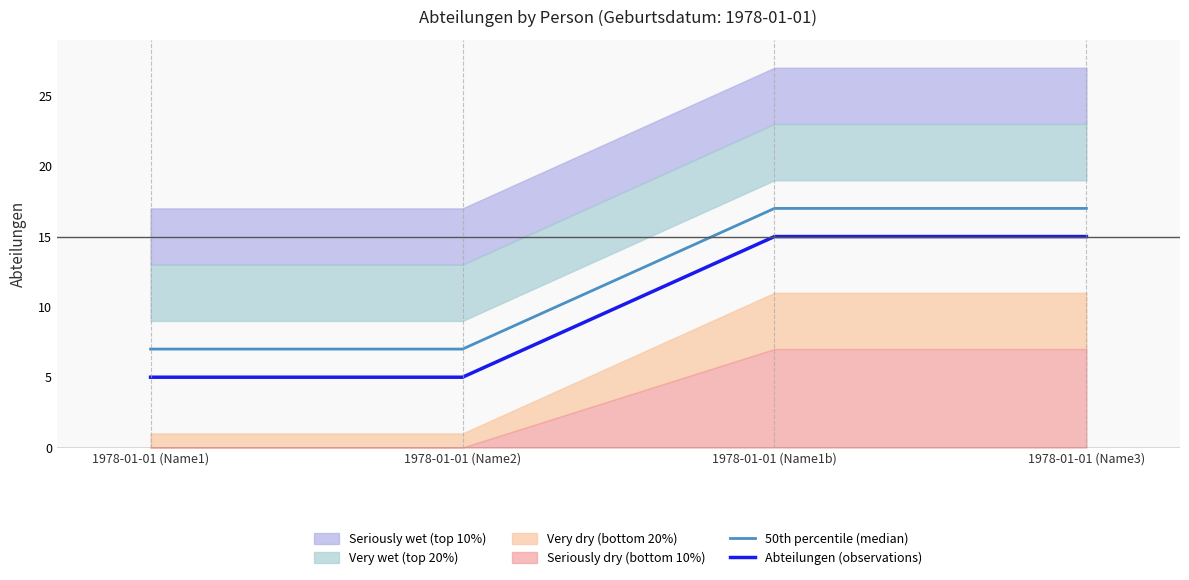

How many data points in 50th percentile (median) are less than 17?

2